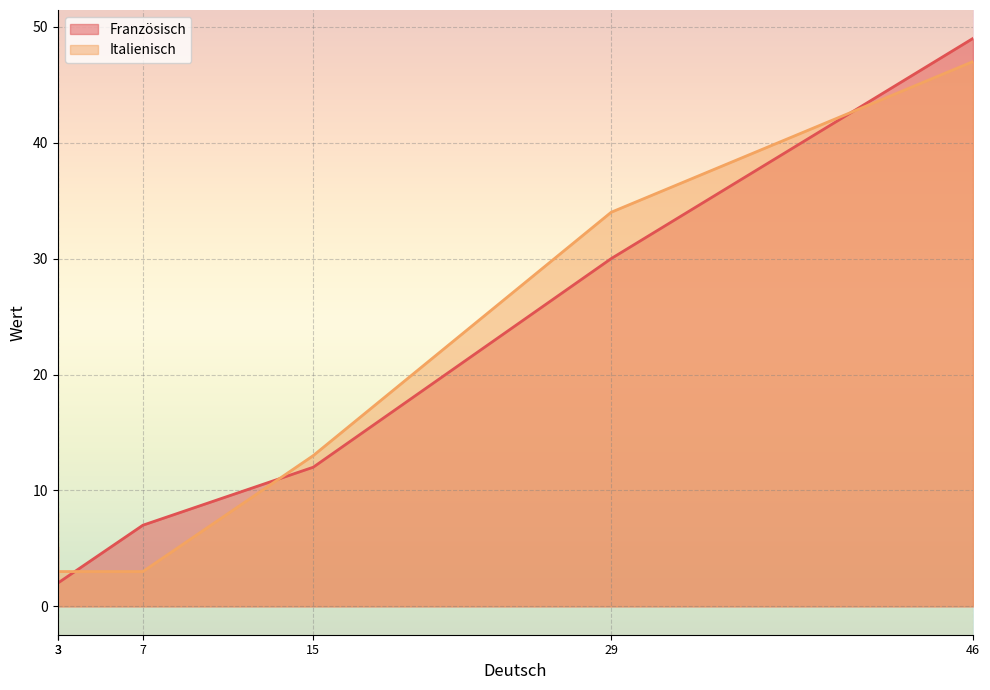

The Italienisch series shows 5 at Weiss nicht. True or false?

False